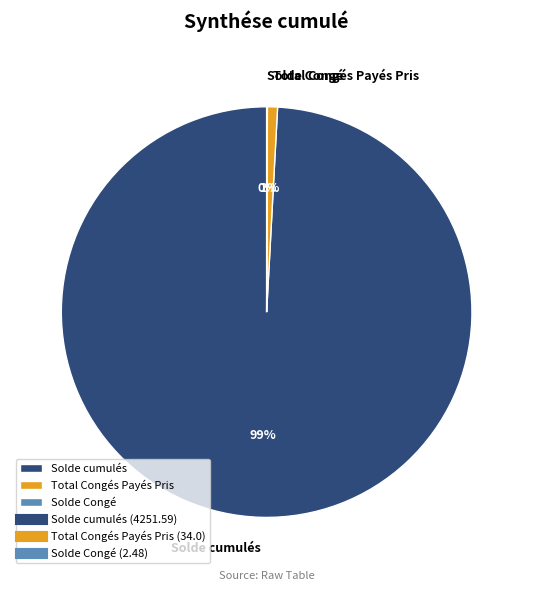

Which slice is the largest?

Solde cumulés